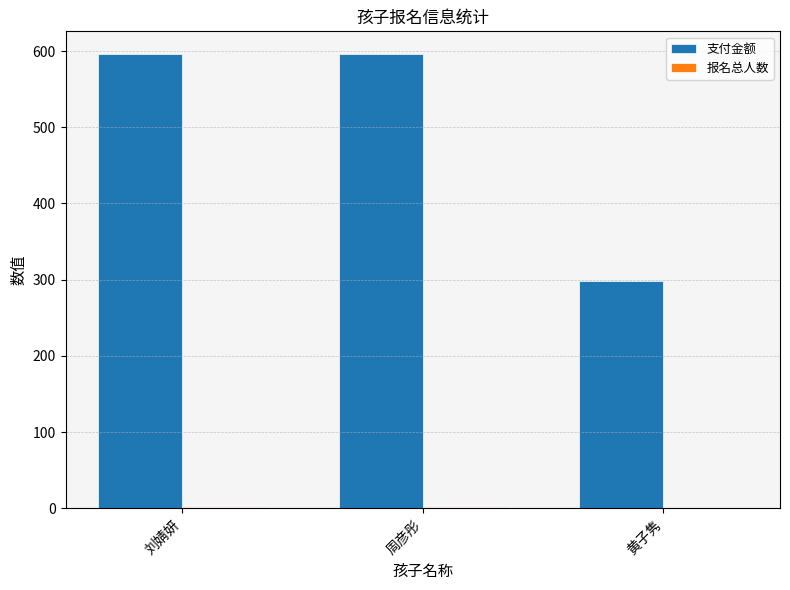

The 支付金额 series shows 384 at 刘婧妍. True or false?

False